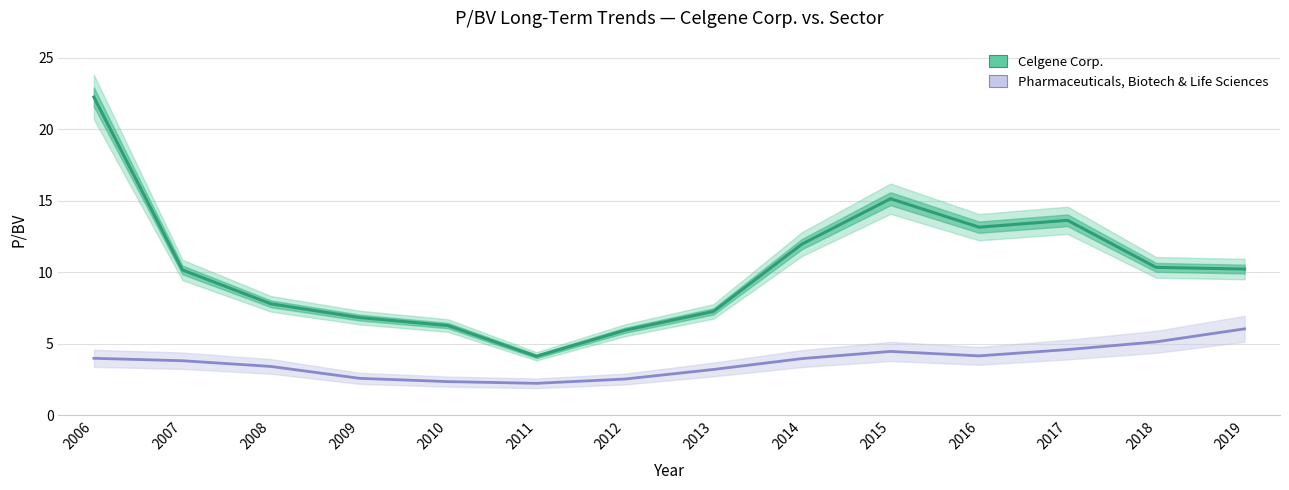

What is the minimum value shown in the chart?

4.1